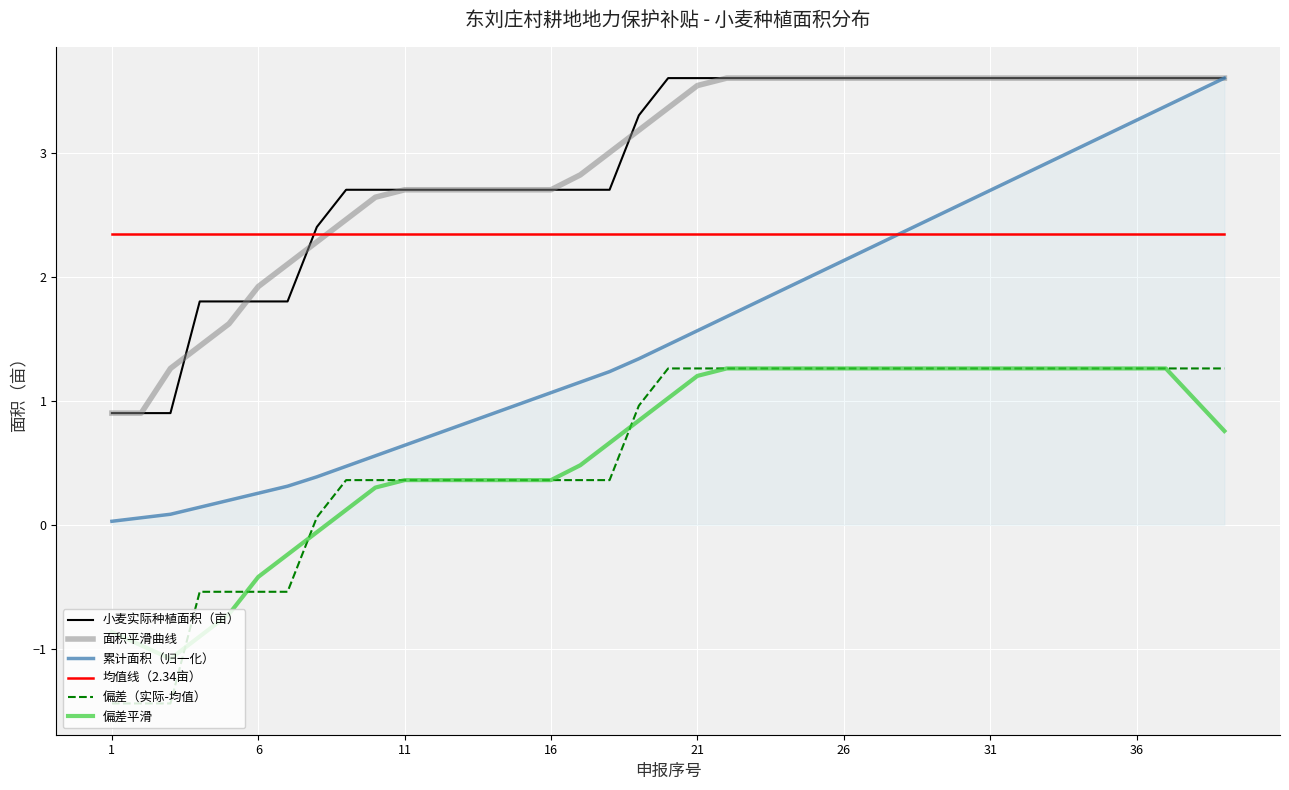

What are all the series names shown in the legend?

小麦实际种植面积（亩）, 面积平滑曲线, 累计面积（归一化）, 均值线（2.34亩）, 偏差（实际-均值）, 偏差平滑